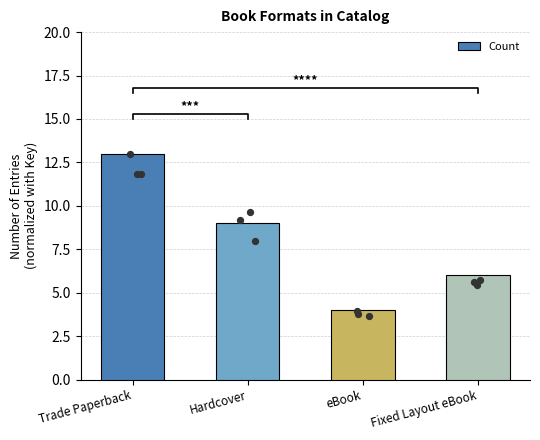

What is the change in value from Hardcover to Fixed Layout eBook?

-3